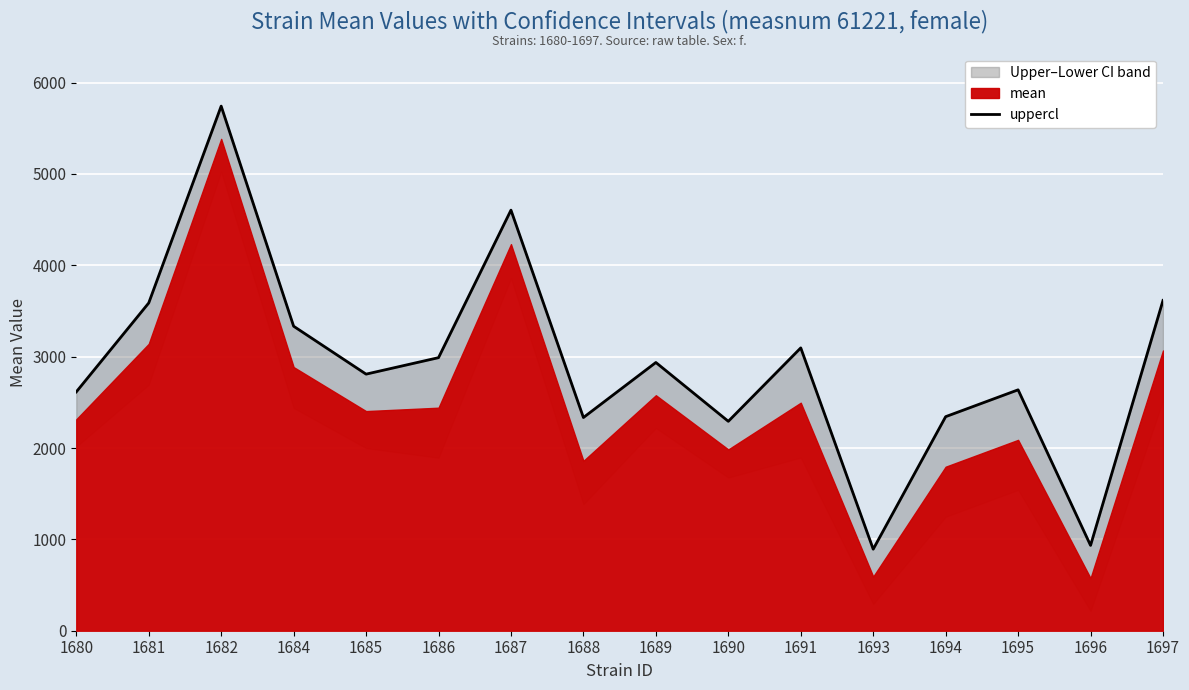

What is the ratio of the value at 1693 to the value at 1687?

0.2